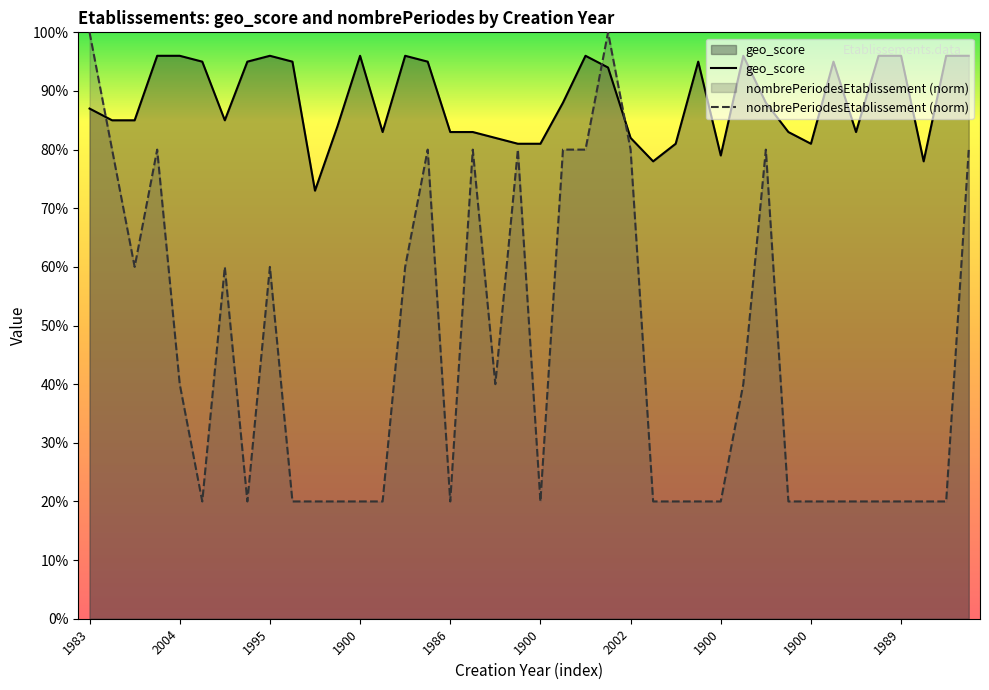

Rank the categories by geo_score value from highest to lowest.

1998, 2004, 1995, 1900, 1993, 1991, 1900, 1986, 1989, 1986, 1900, 2018, 2018, 2018, 1900, 1983, 1900, 1998, 1900, 1990, 1983, 1983, 1983, 1995, 1900, 1900, 1986, 1998, 1900, 1900, 2008, 2002, 1975, 1900, 1976, 1900, 1900, 1900, 1900, 1900